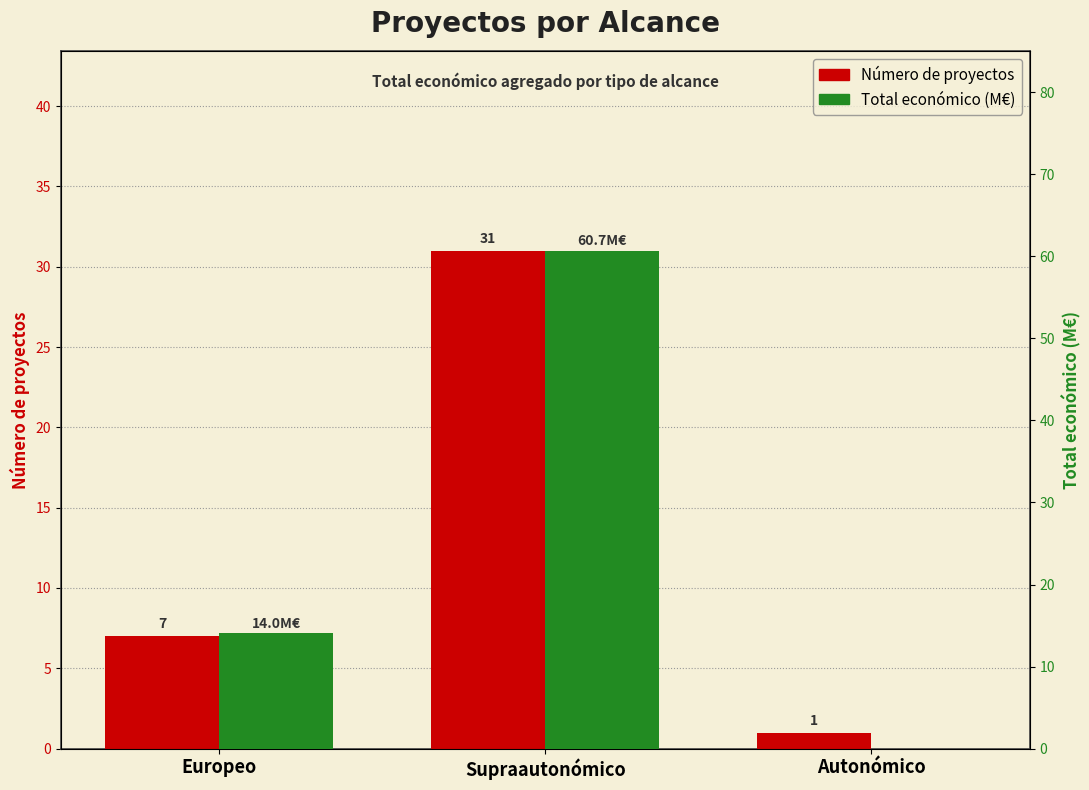

At Autonómico, list the series in order from largest to smallest.

Número de proyectos, Total económico (M€)